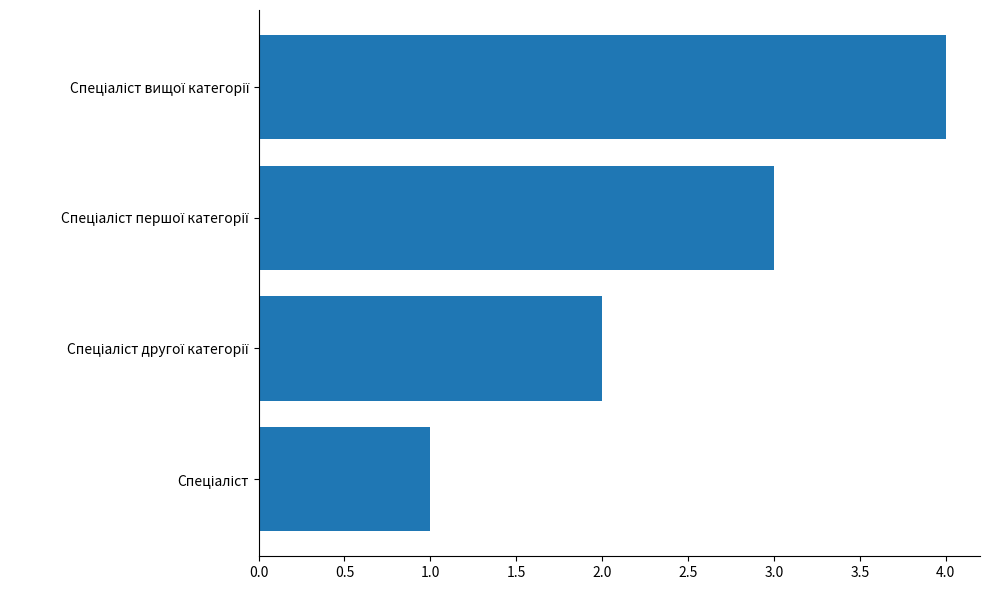

What is the smallest value displayed?

1